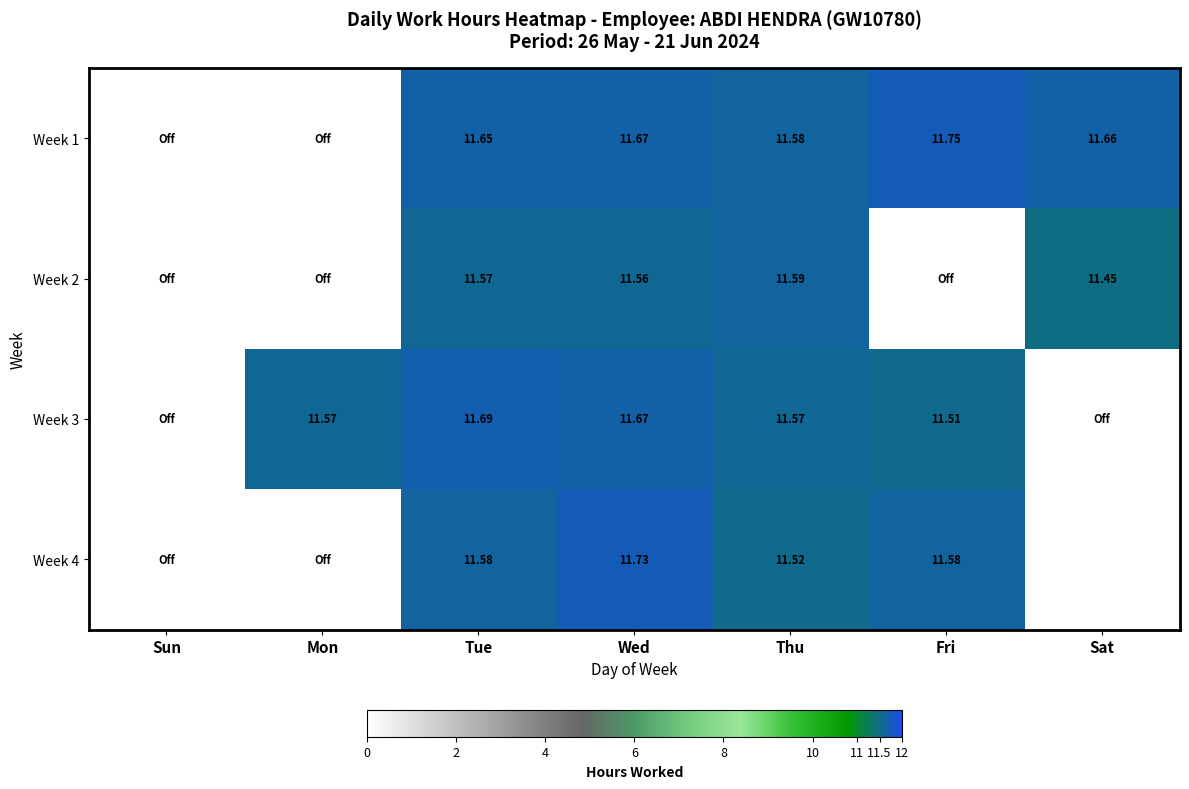

Which series changed the most between Sun and Fri?

Week 1